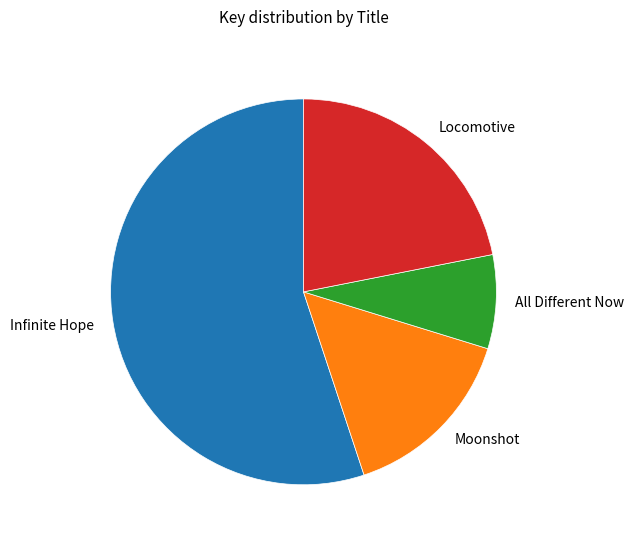

Combined, do Moonshot and Locomotive account for over 50%?

No